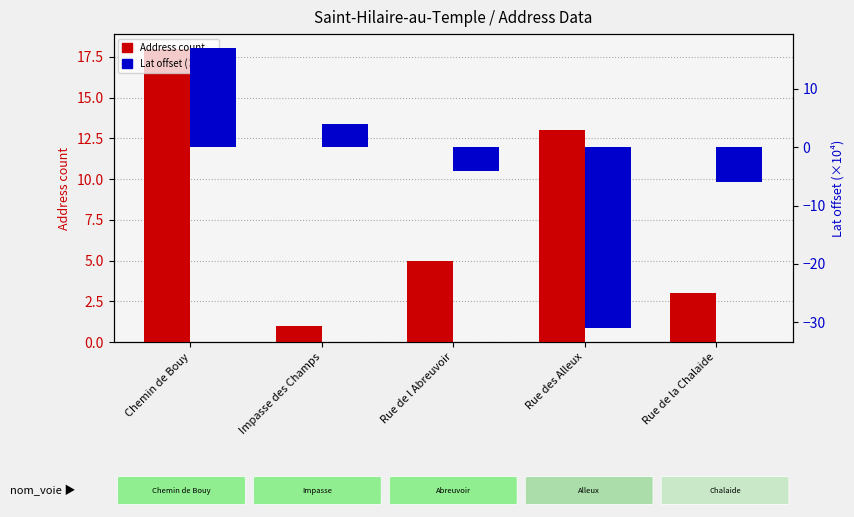

Which label corresponds to the smallest value in the chart?

Rue des Alleux